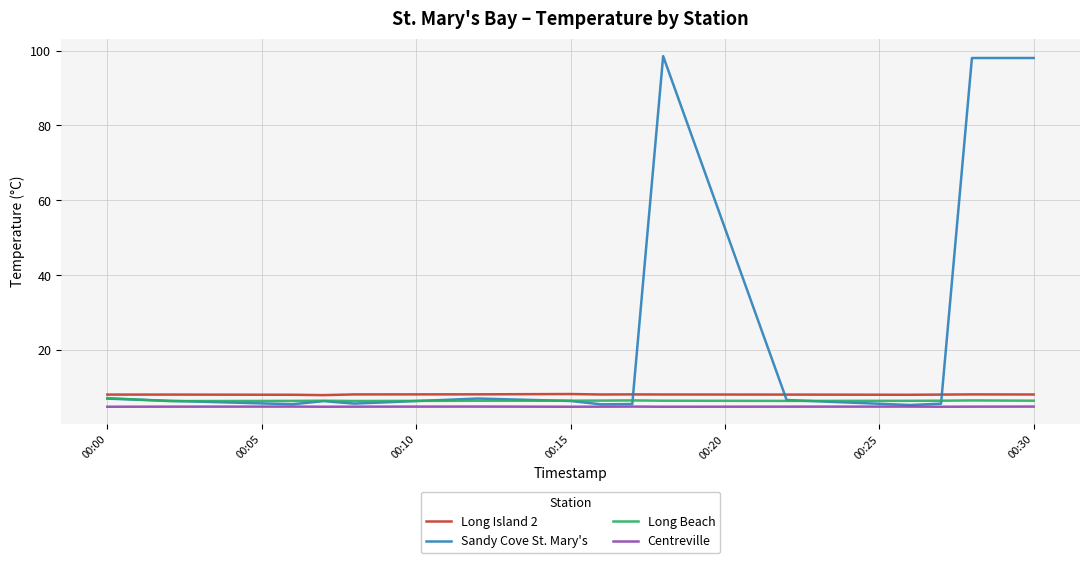

List the series in order of their peak value, lowest first.

Centreville, Long Beach, Long Island 2, Sandy Cove St. Mary's